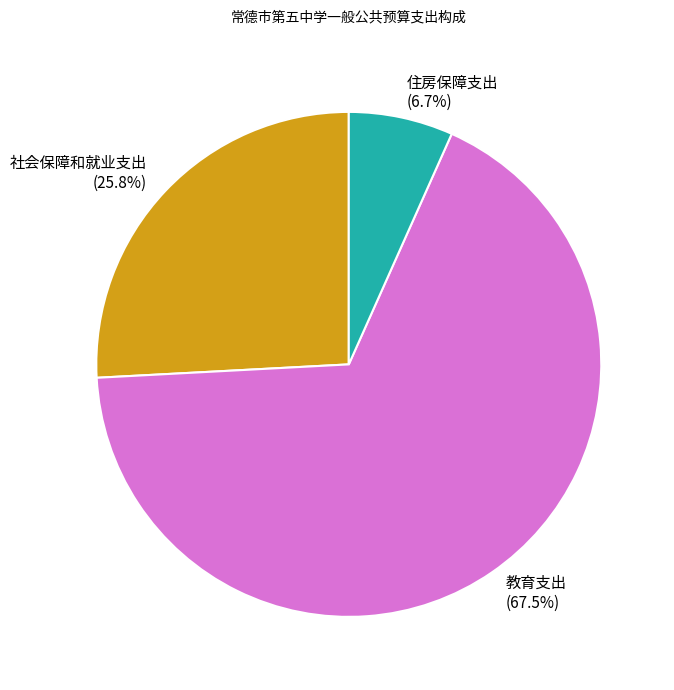

What is the majority slice?

教育支出